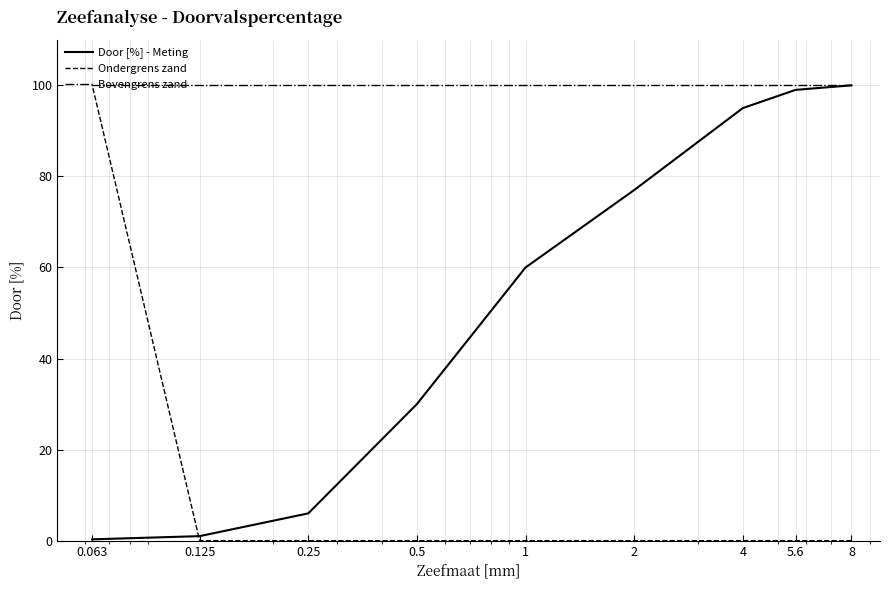

At how many categories does at least one series exceed 92?

9